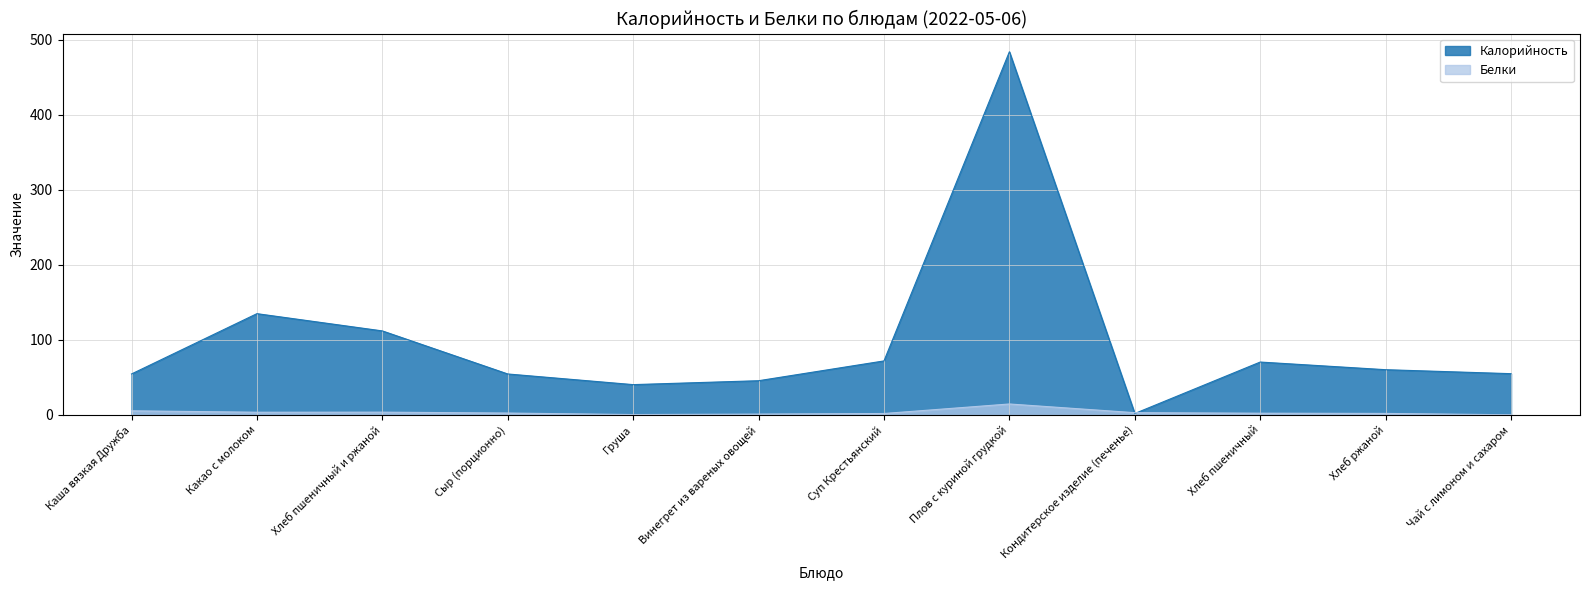

Between Хлеб пшеничный и ржаной and Хлеб пшеничный, which is larger?

Хлеб пшеничный и ржаной